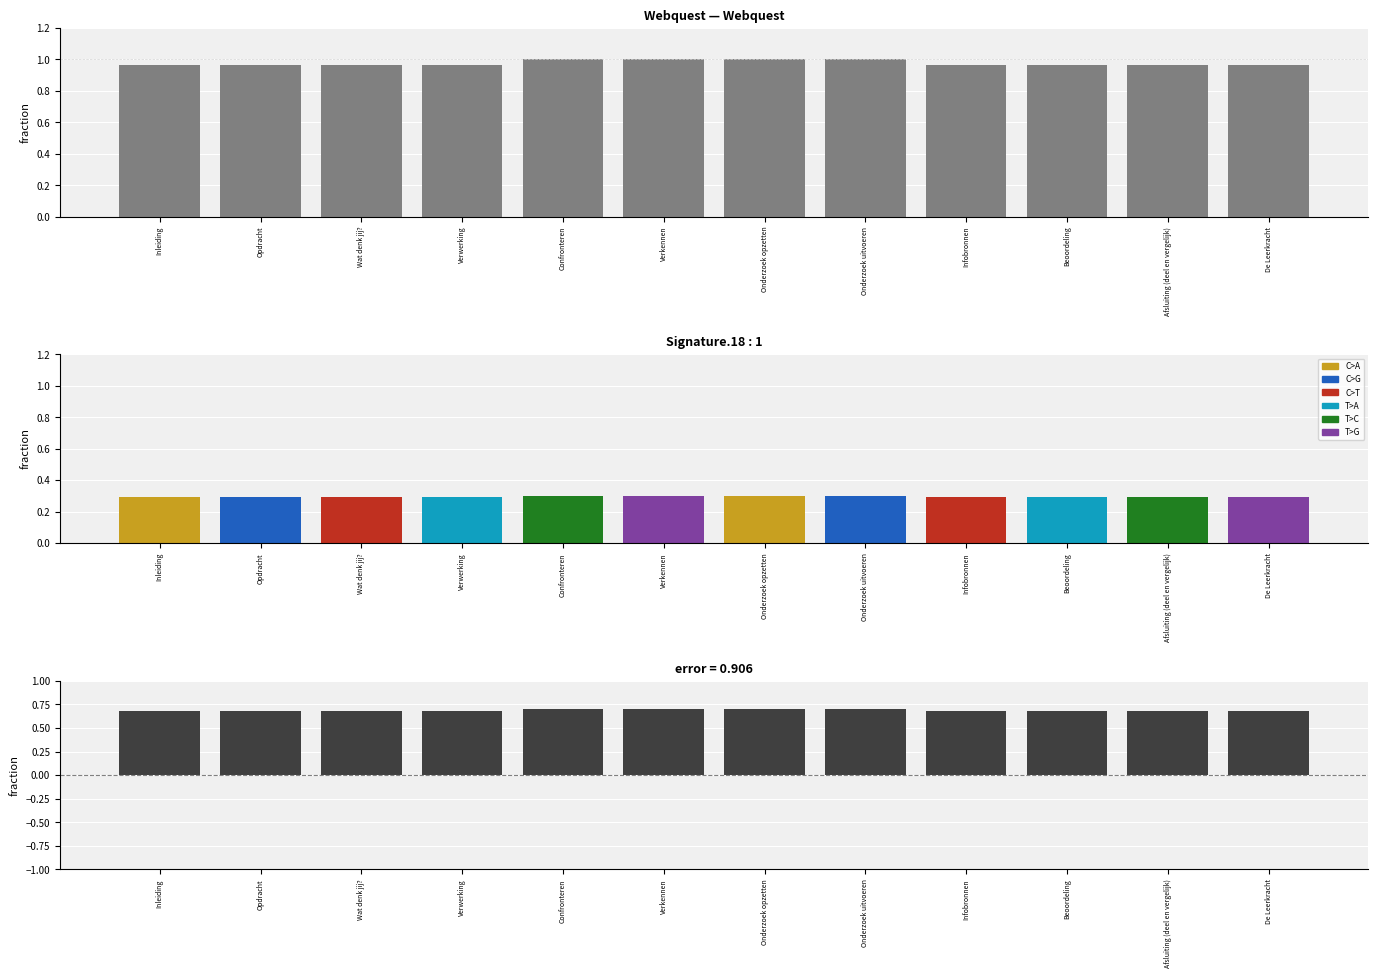

True or false: the data shows 0.7 at Confronteren.

True